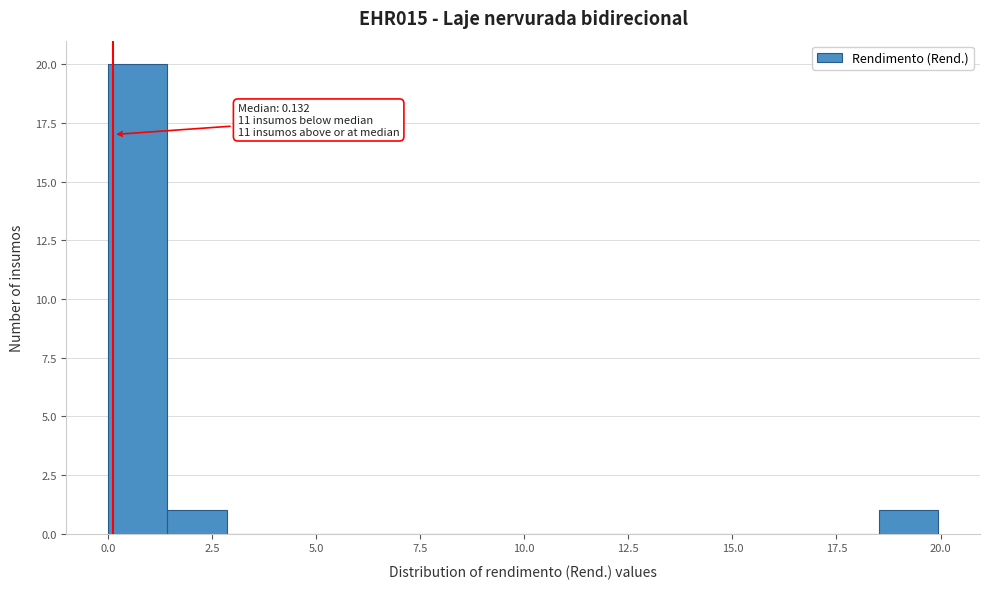

Read against the x-axis, roughly where is the centre of the tallest bar?

0.5